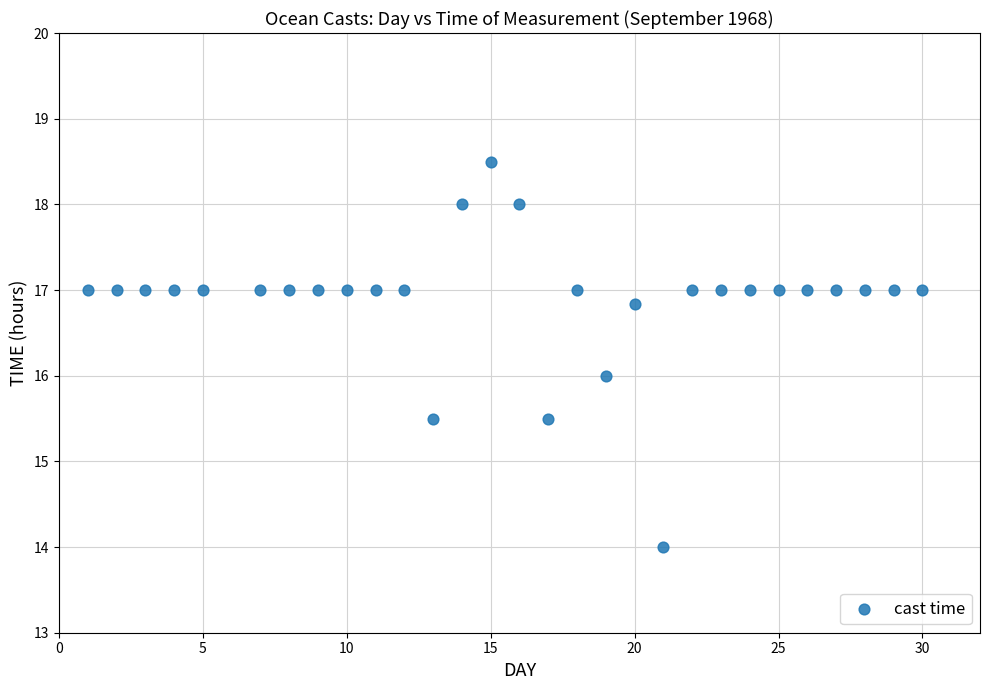

What is the range of Y values (max minus min)?

4.5